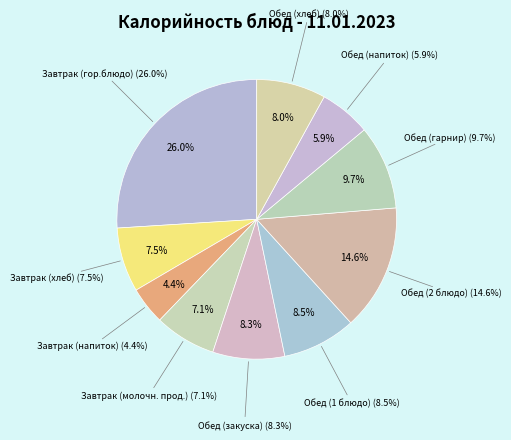

Which slice is the smallest?

Завтрак (напиток)